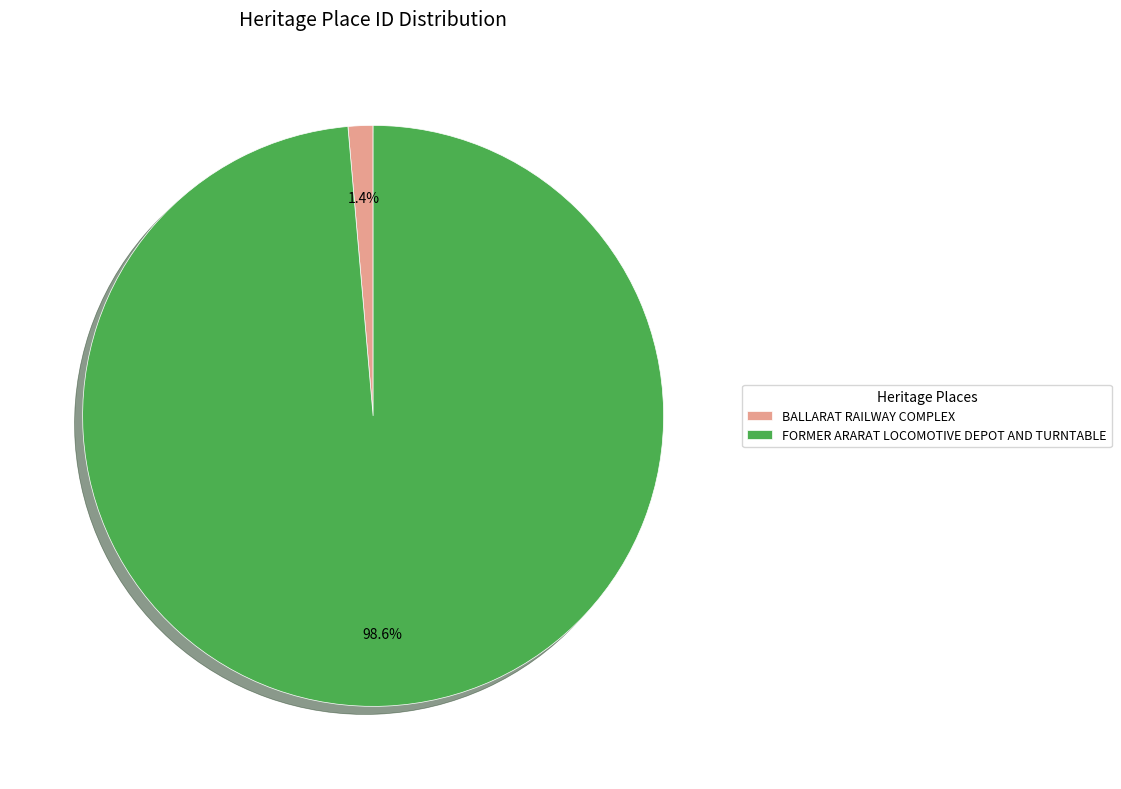

Which slice is the smallest?

BALLARAT RAILWAY COMPLEX